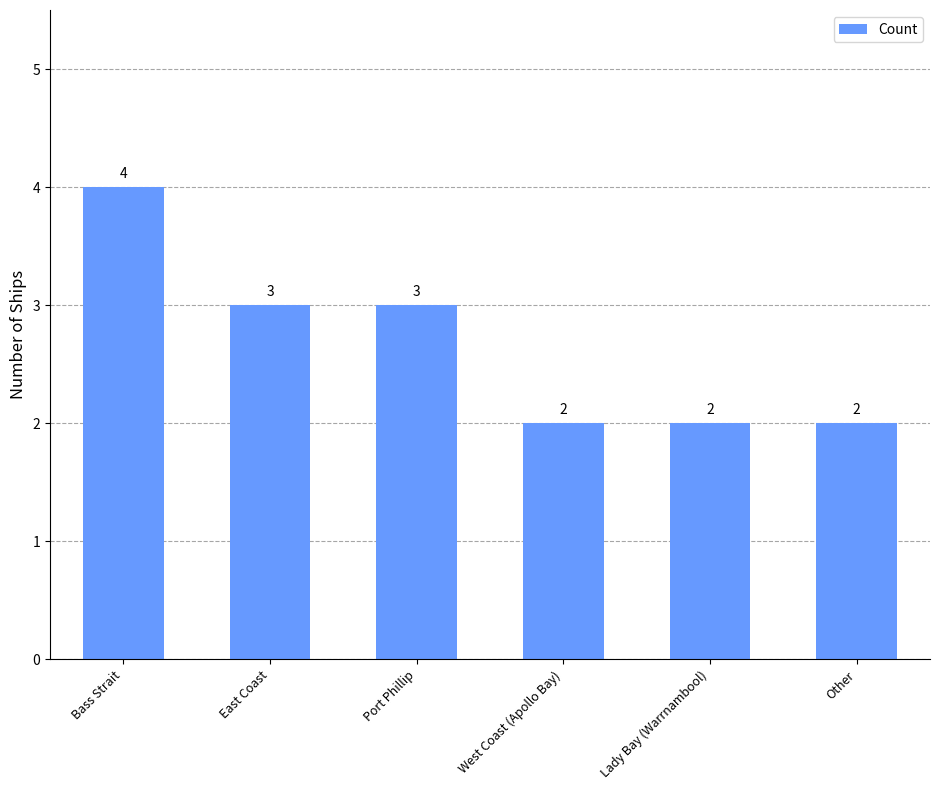

Which category has the highest value across all series?

Bass Strait